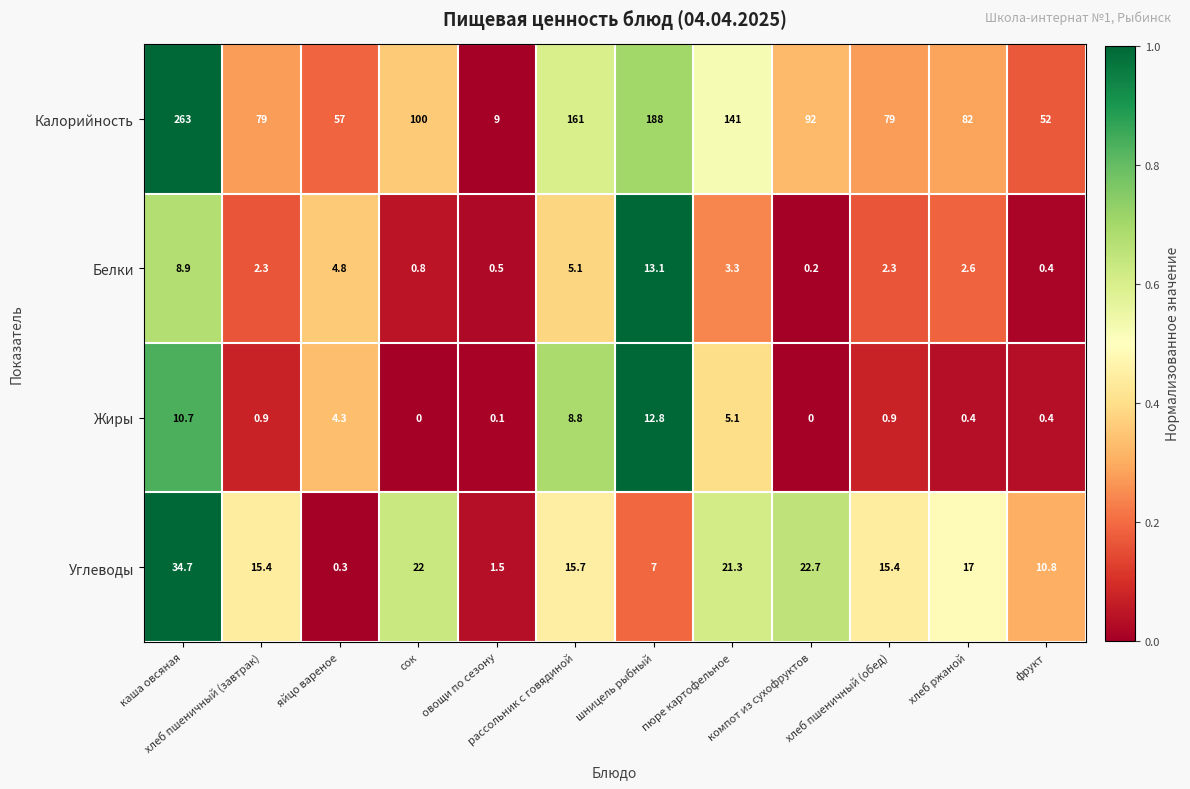

What is the difference between the highest and lowest values at хлеб пшеничный (обед)?

78.1